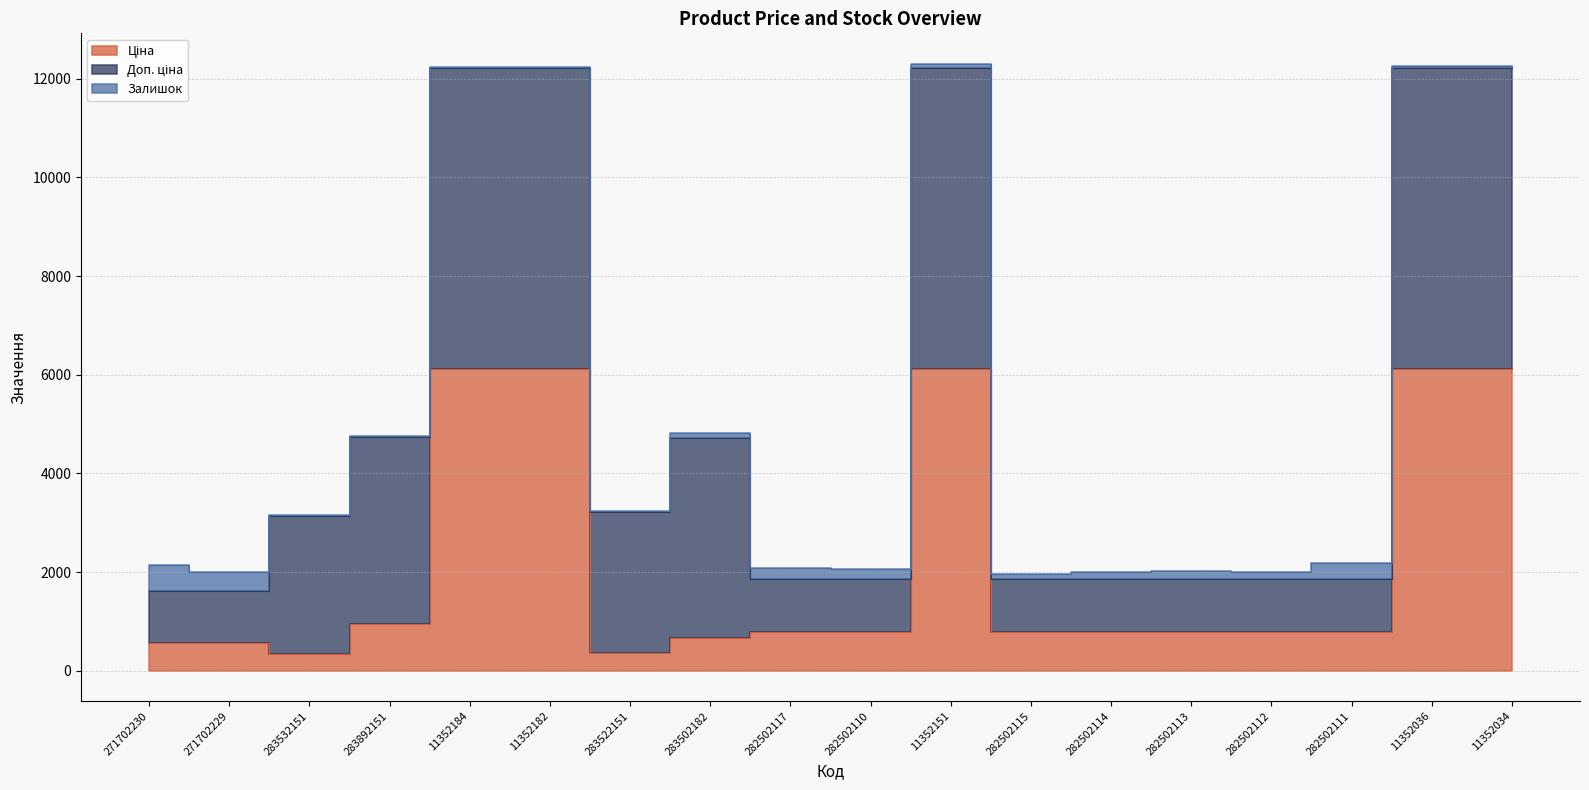

True or false: Доп. ціна has more than 2 points higher than both neighbors.

False